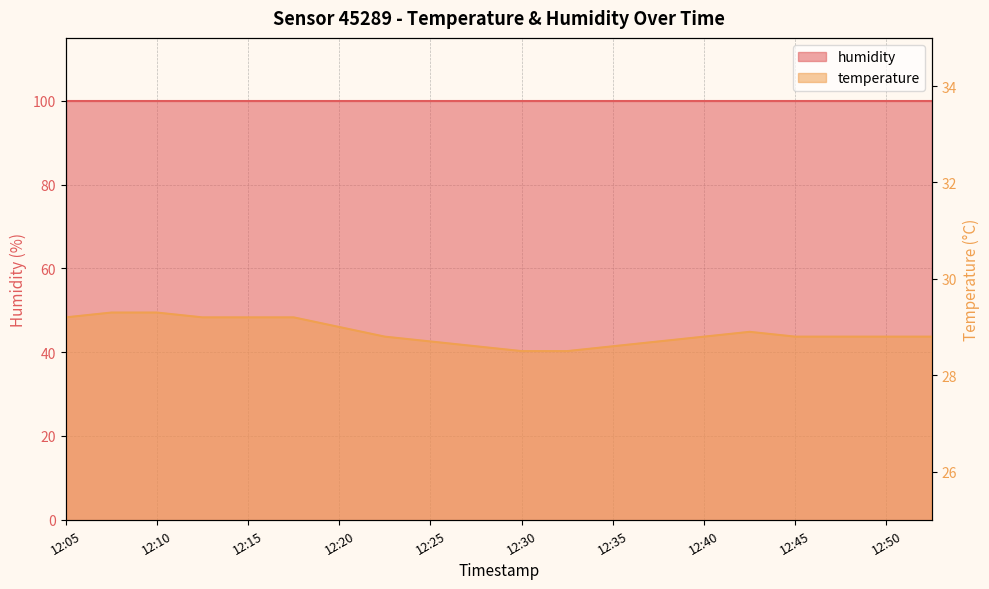

The value at 12:47 is 39.4. True or false?

False